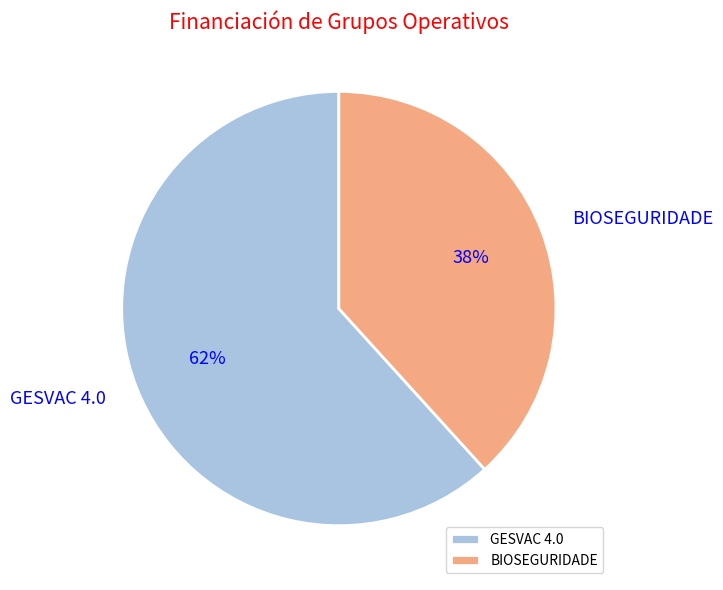

Which slice is the smallest?

BIOSEGURIDADE